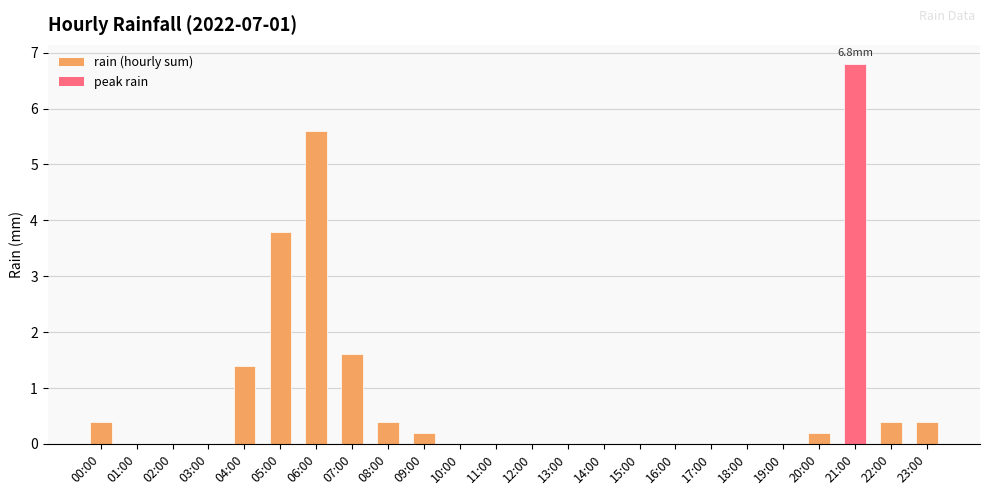

Between 17:00 and 23:00, which is larger?

23:00